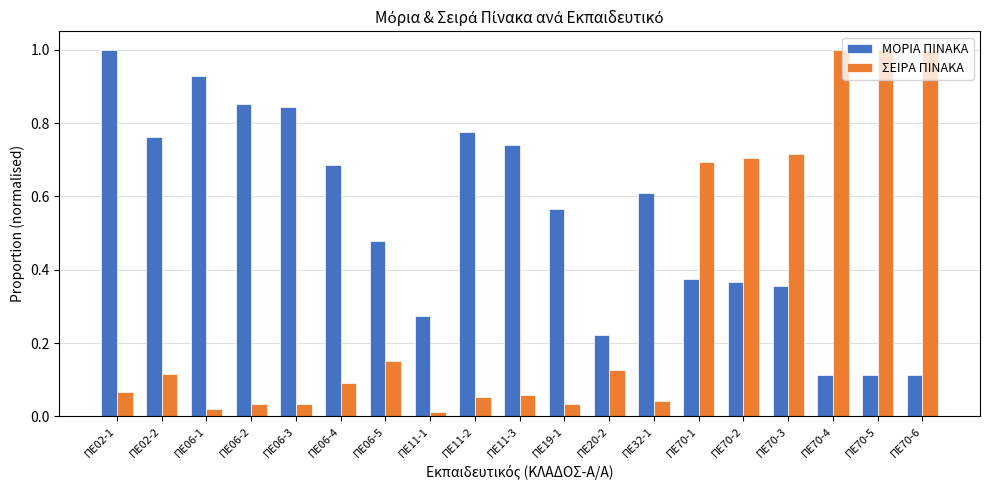

Which category has the lowest value across all series?

ΠΕ11-1